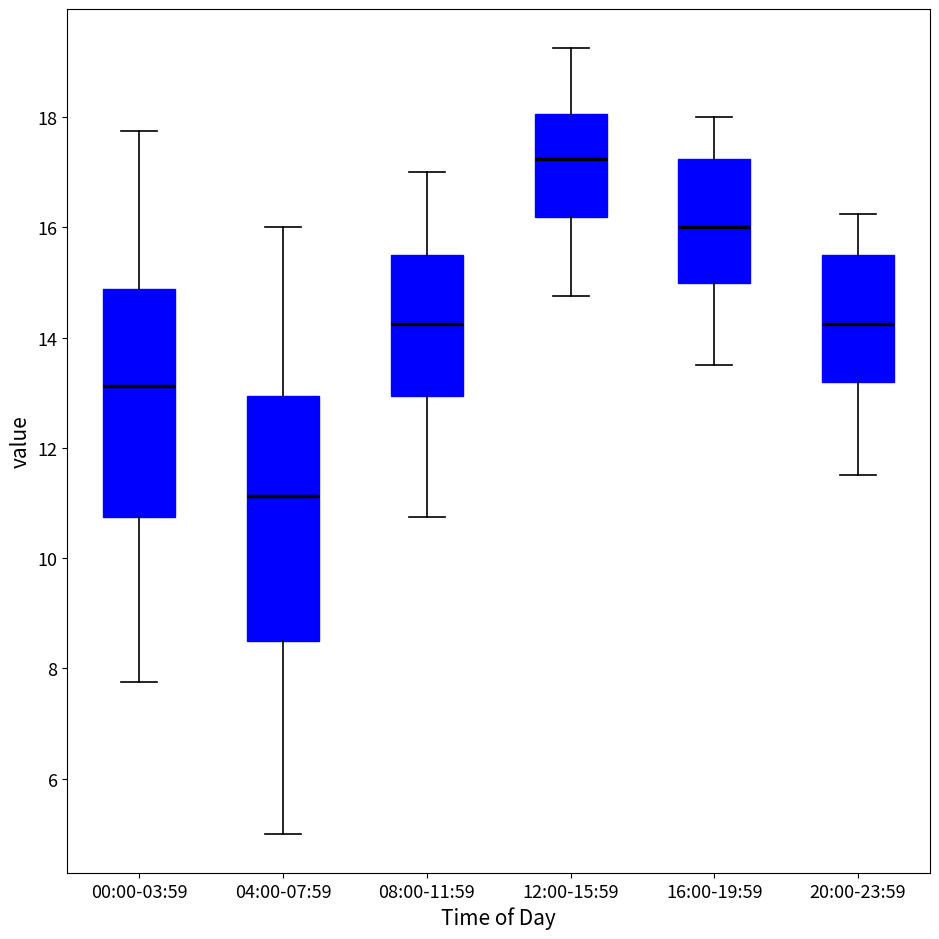

Where is the lower edge of the box for 20:00-23:59 on the y-axis? The values are not printed on the chart, so give them approximately, as read against the axis.

13.2